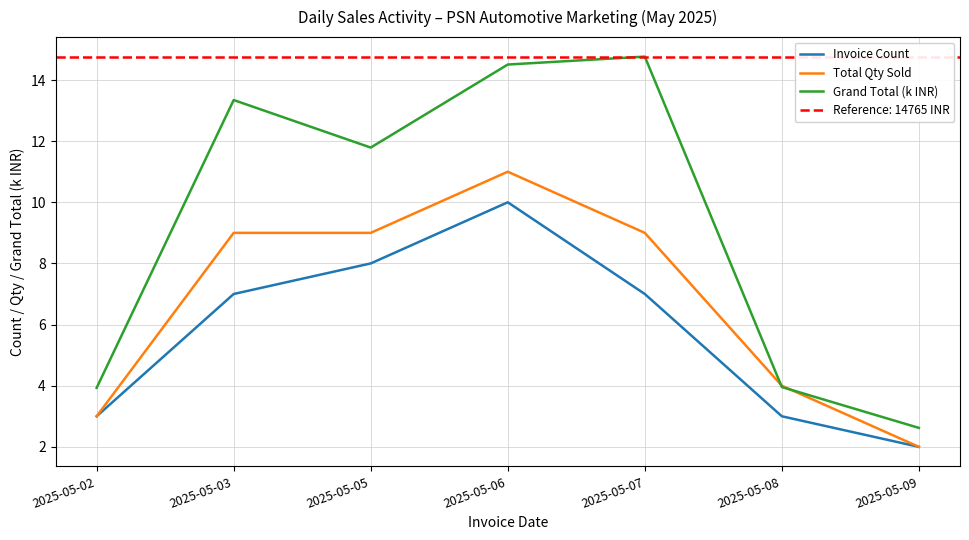

Between 2025-05-03 and 2025-05-09, which is larger?

2025-05-03